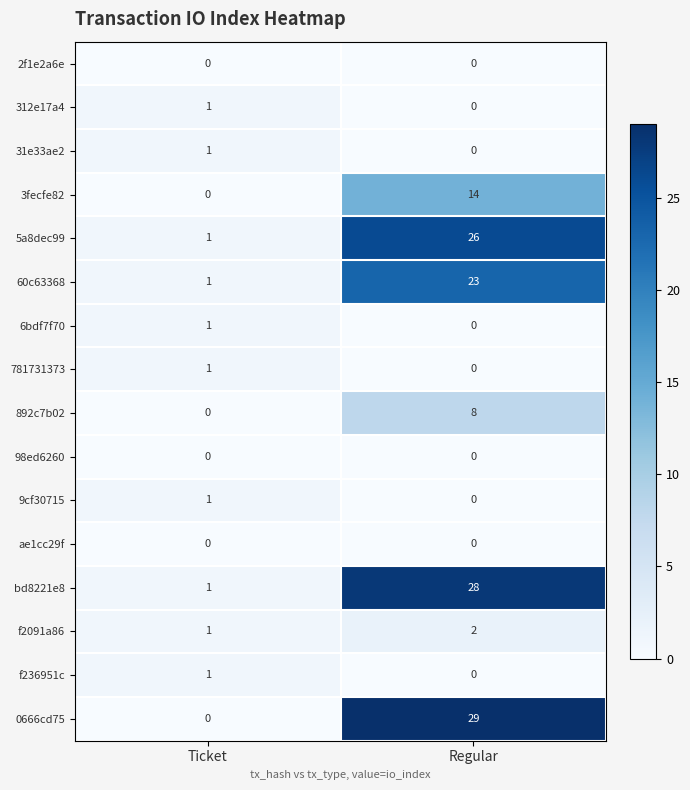

How many series are shown in this chart?

16